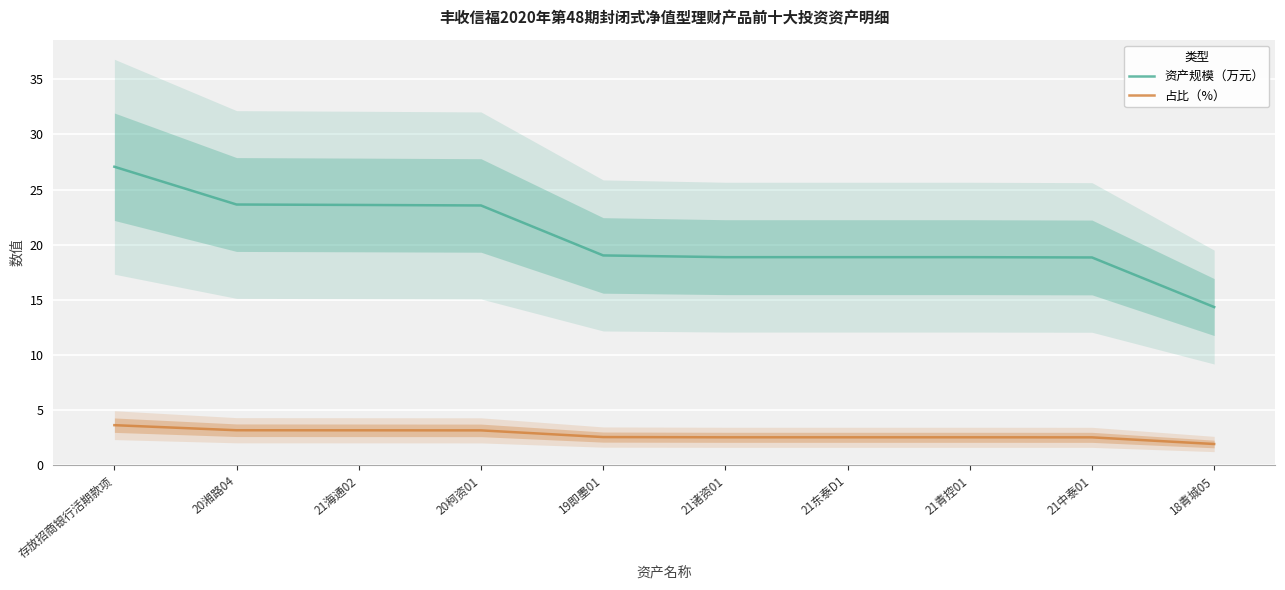

Which series has the largest range (max minus min)?

资产规模（万元）